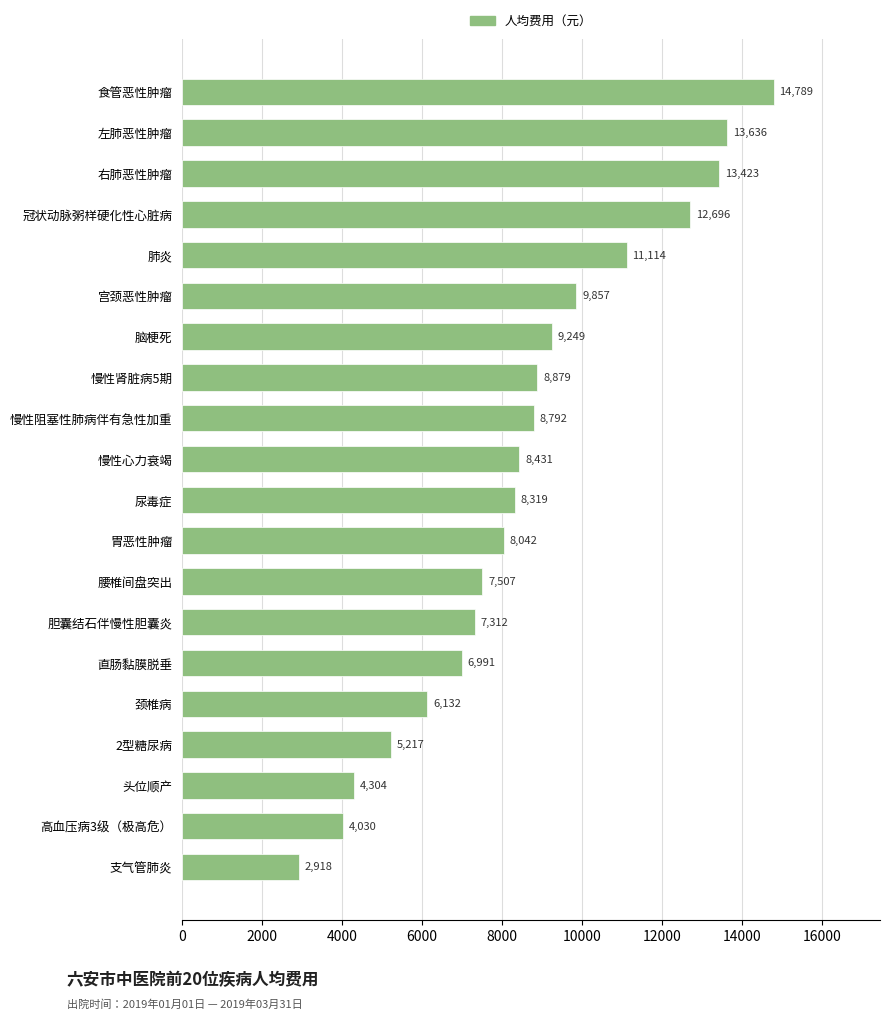

What is the ratio of the value at 尿毒症 to the value at 慢性心力衰竭?

1.0